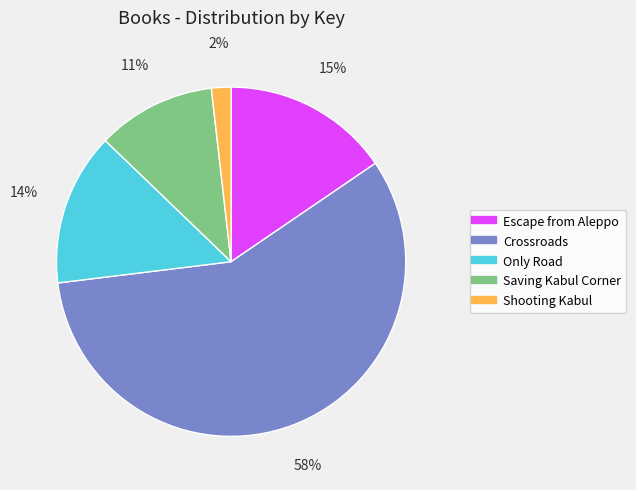

Rank the categories by value from lowest to highest.

Shooting Kabul, Saving Kabul Corner, Only Road, Escape from Aleppo, Crossroads